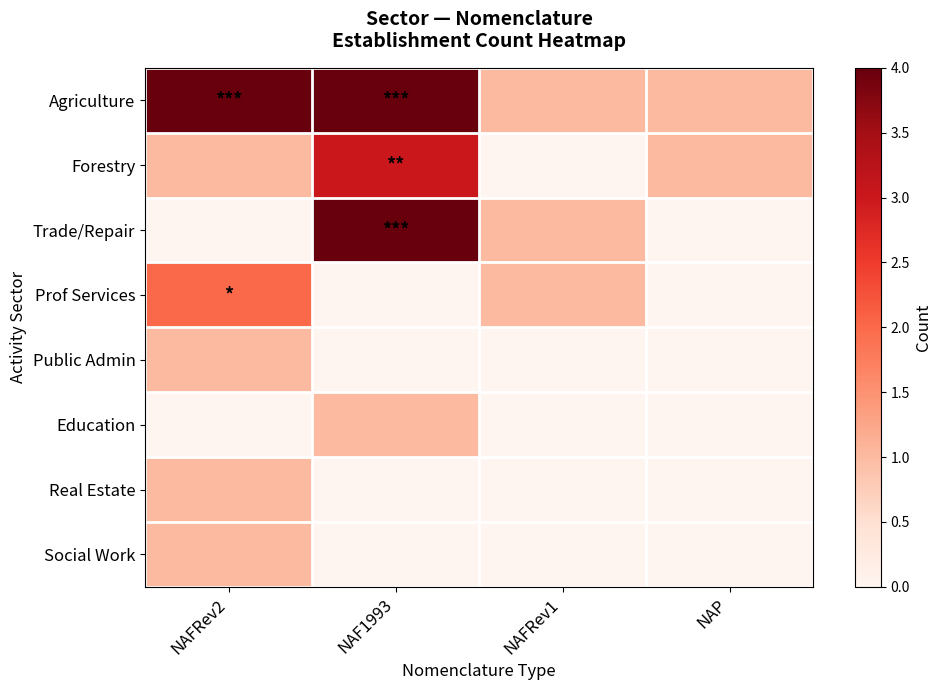

List the series in order of their peak value, highest first.

Agriculture, Trade/Repair, Forestry, Prof Services, Public Admin, Education, Real Estate, Social Work